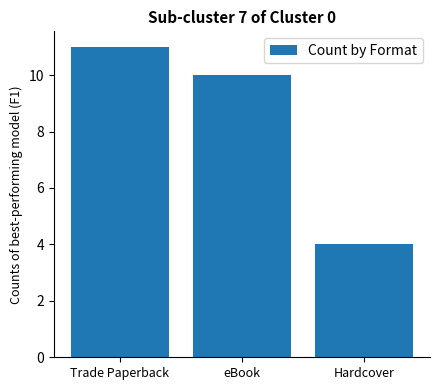

What is the minimum value shown in the chart?

4